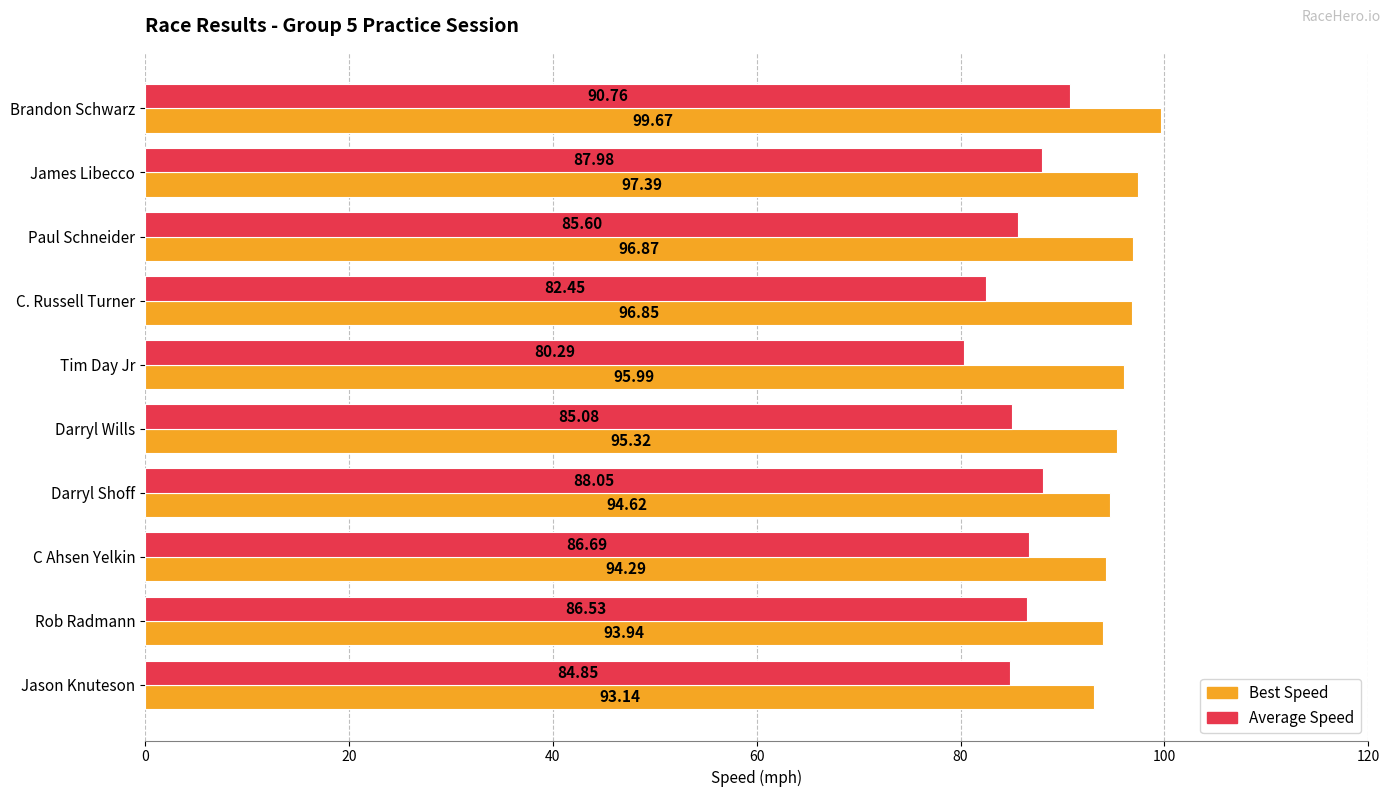

Which series has the largest total across all categories?

Best Speed